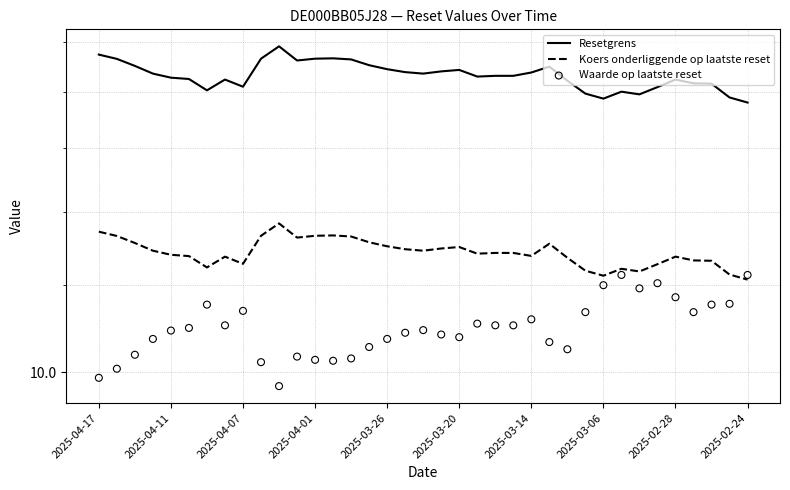

At how many categories does at least one series exceed 18?

32